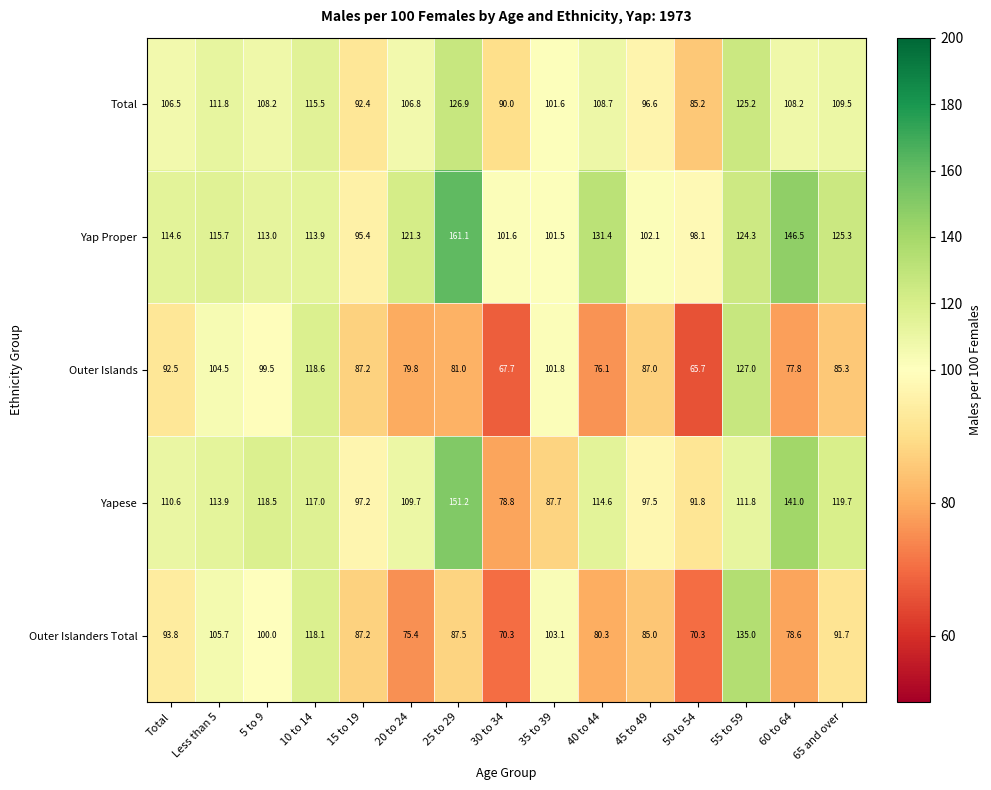

The value of Outer Islanders Total at 45 to 49 is 130.6. True or false?

False